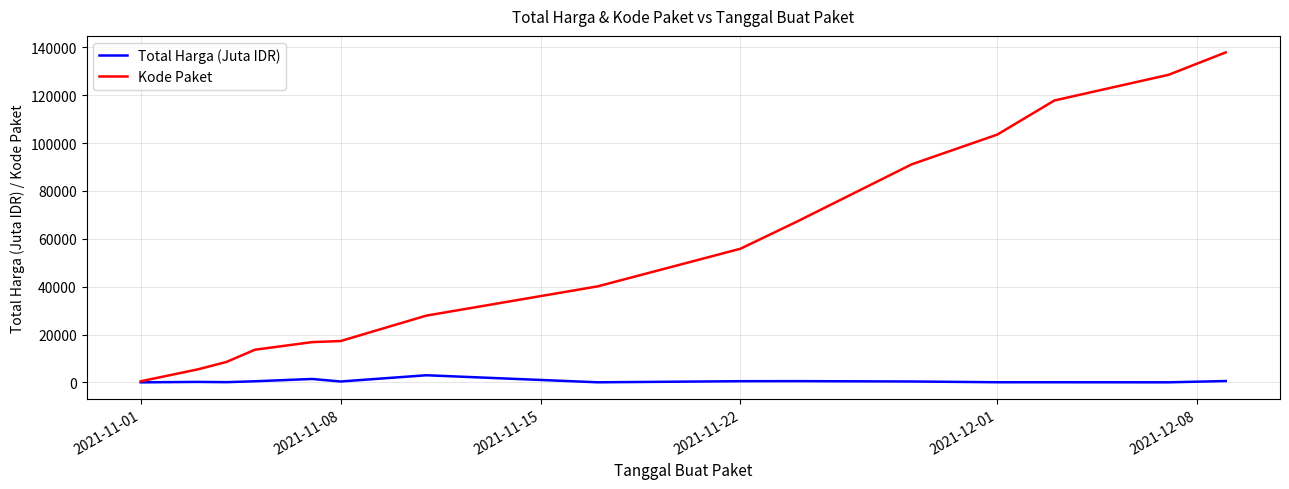

Rank the series by their average value, from lowest to highest.

Total Harga (Juta IDR), Kode Paket